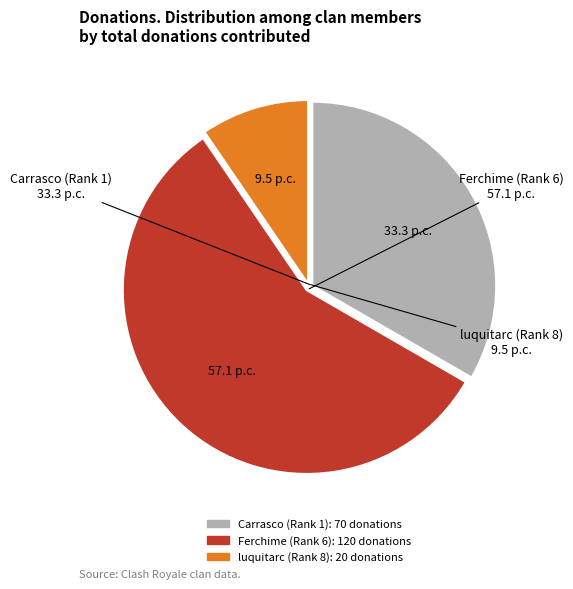

Does luquitarc (Rank 8) represent more than half of the total?

No